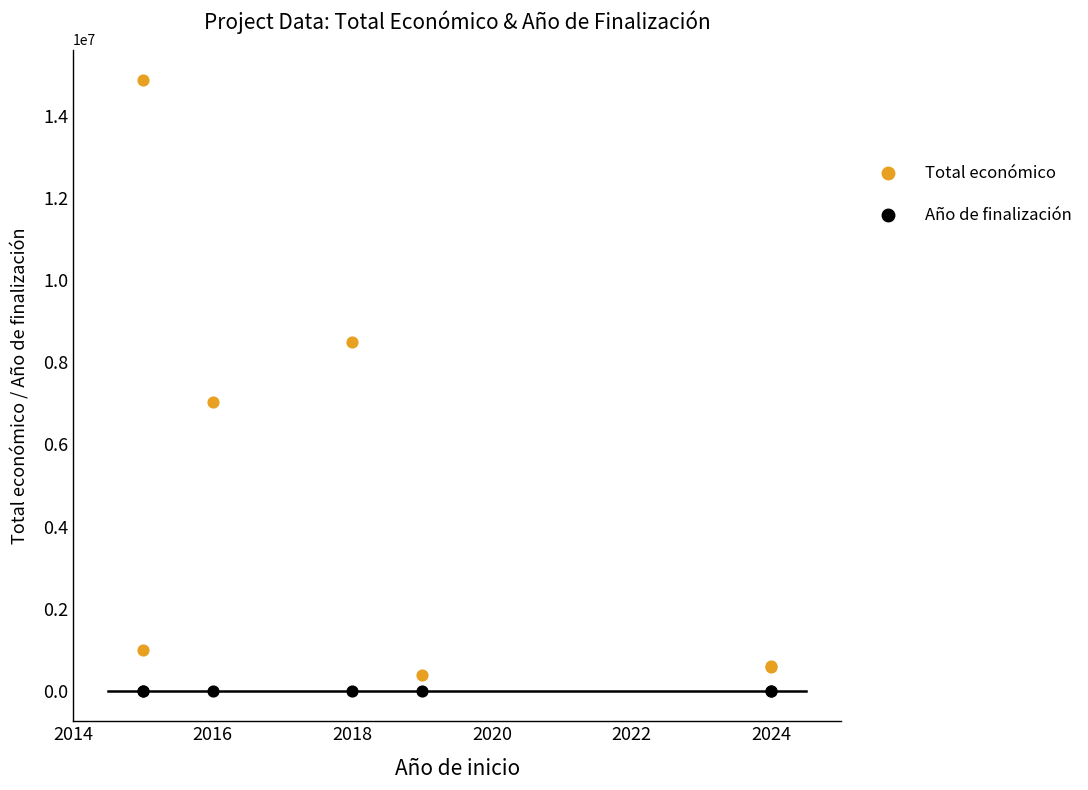

In the Total económico series, what Y value is closest to 7630883?

7045594